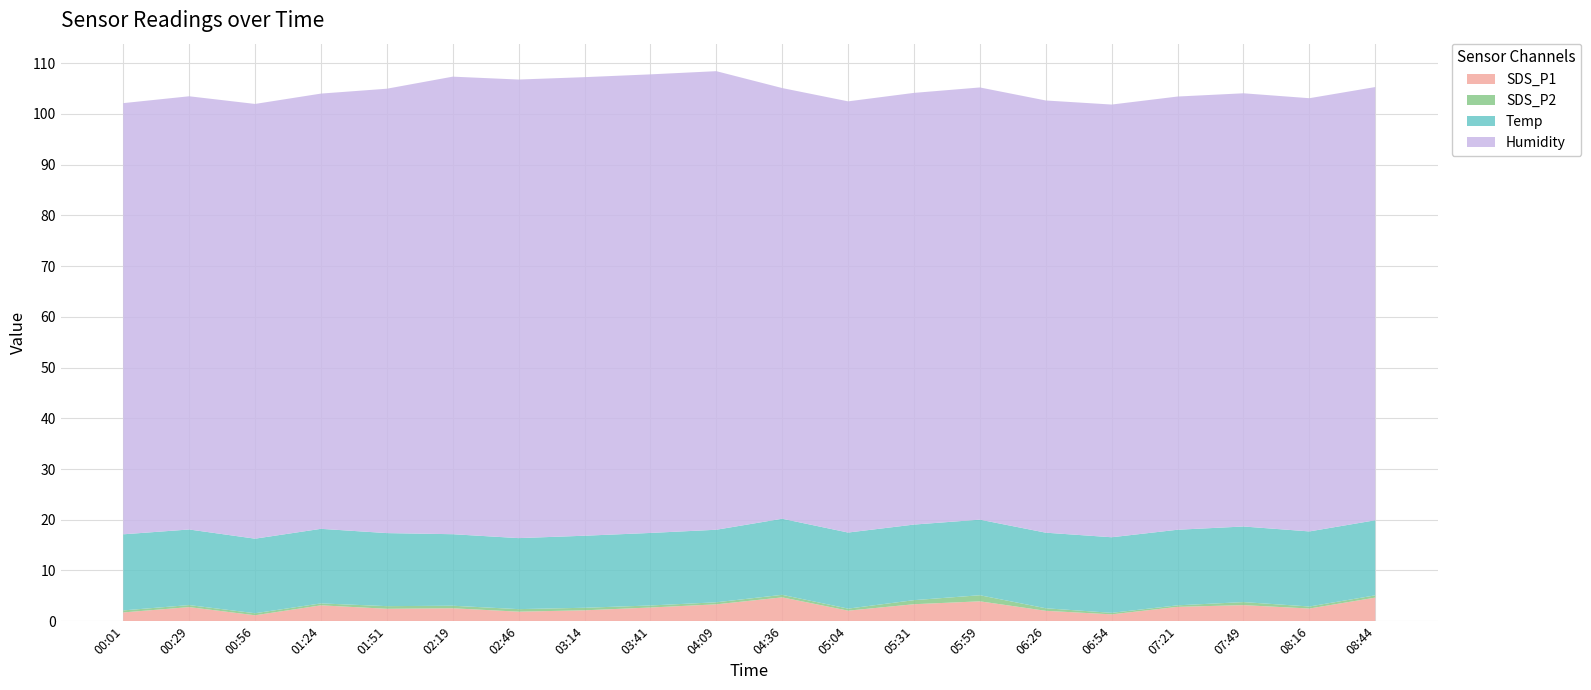

Reading right to left, extract all data points from this chart.

SDS_P1: 08:44=4.7	08:16=2.5	07:49=3.2	07:21=2.8	06:54=1.4	06:26=2.0	05:59=3.9	05:31=3.4	05:04=2.1	04:36=4.7	04:09=3.3	03:41=2.7	03:14=2.1	02:46=1.9	02:19=2.5	01:51=2.5	01:24=3.1	00:56=1.2	00:29=2.8	00:01=1.7
SDS_P2: 08:44=0.5	08:16=0.4	07:49=0.6	07:21=0.3	06:54=0.3	06:26=0.5	05:59=1.2	05:31=0.8	05:04=0.4	04:36=0.5	04:09=0.4	03:41=0.4	03:14=0.5	02:46=0.5	02:19=0.5	01:51=0.5	01:24=0.4	00:56=0.4	00:29=0.4	00:01=0.4
Temp: 08:44=14.8	08:16=14.8	07:49=14.9	07:21=14.9	06:54=14.9	06:26=14.9	05:59=14.9	05:31=14.9	05:04=15.0	04:36=15.0	04:09=14.3	03:41=14.3	03:14=14.2	02:46=14.0	02:19=14.1	01:51=14.4	01:24=14.7	00:56=14.7	00:29=14.9	00:01=15.0
Humidity: 08:44=85.4	08:16=85.4	07:49=85.4	07:21=85.4	06:54=85.3	06:26=85.2	05:59=85.2	05:31=85.1	05:04=85.0	04:36=84.9	04:09=90.4	03:41=90.4	03:14=90.4	02:46=90.4	02:19=90.2	01:51=87.6	01:24=85.8	00:56=85.7	00:29=85.4	00:01=85.0